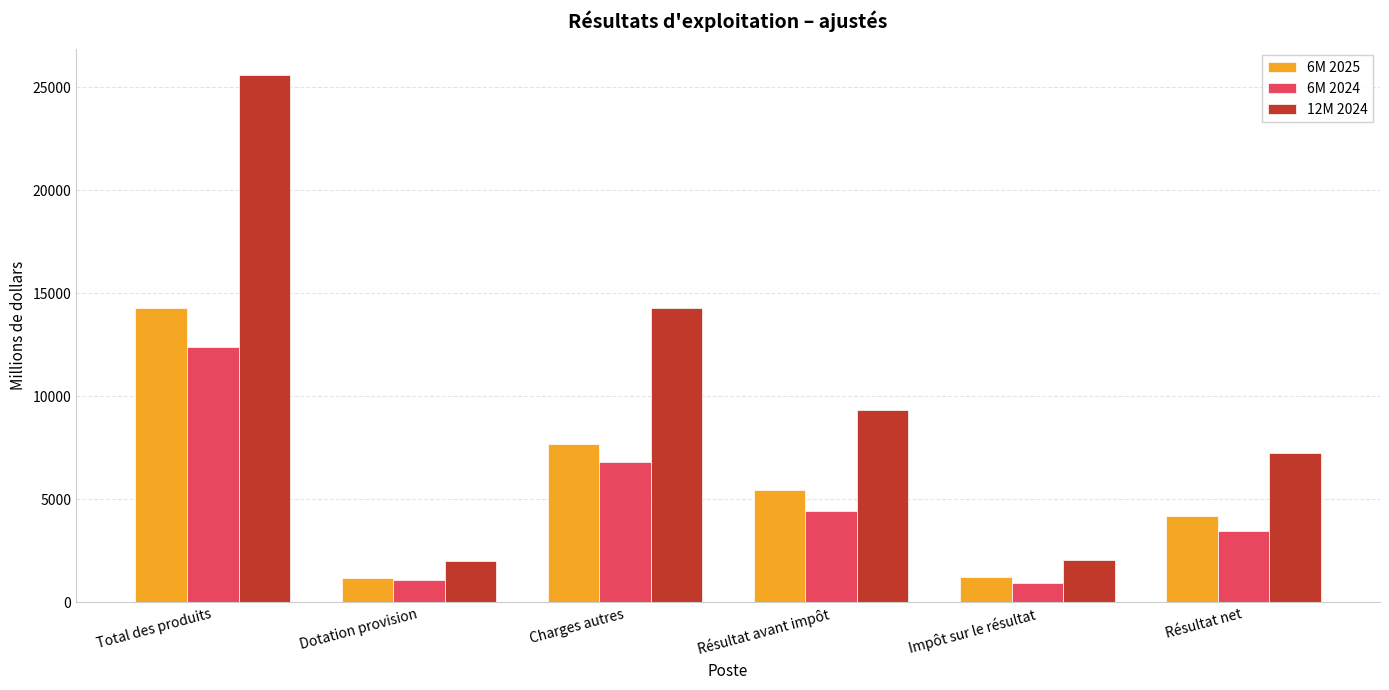

Which series has the widest spread of values?

12M 2024